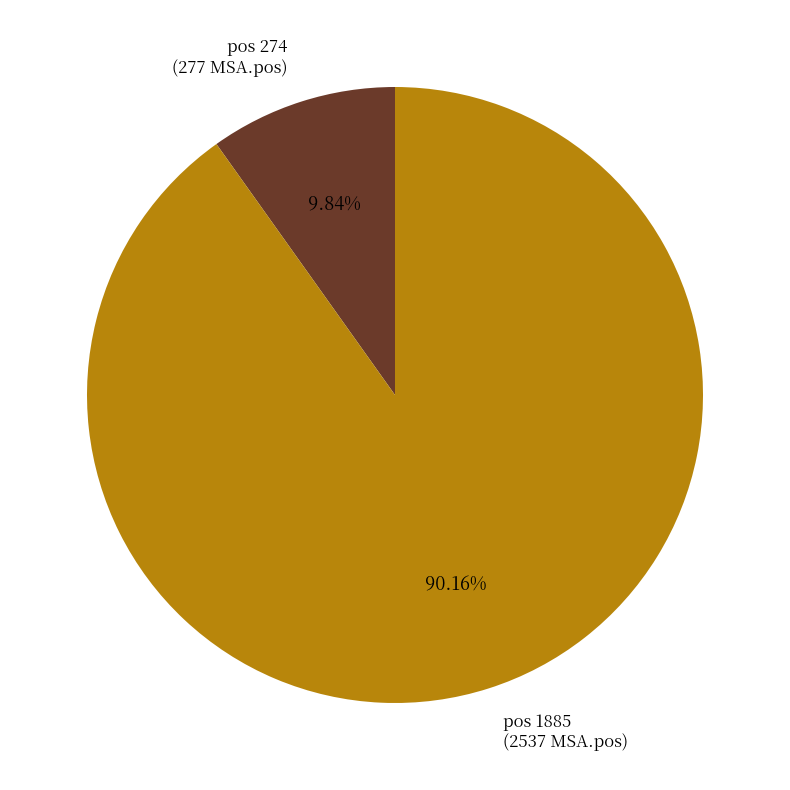

Approximately how many times larger is the value at pos 1885 (2537 MSA.pos) compared to pos 274 (277 MSA.pos)?

9.2